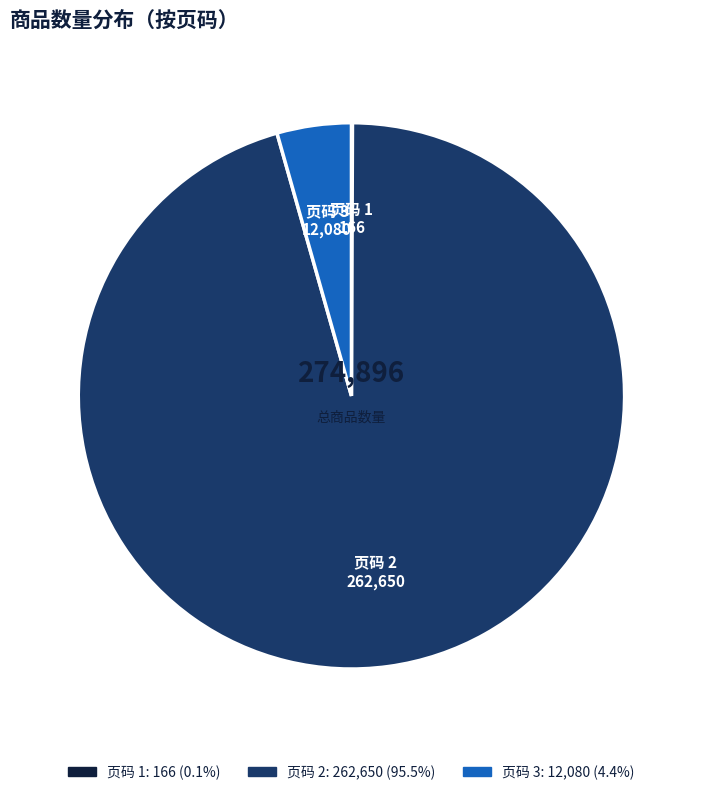

Is there any slice that represents more than half of the pie?

Yes